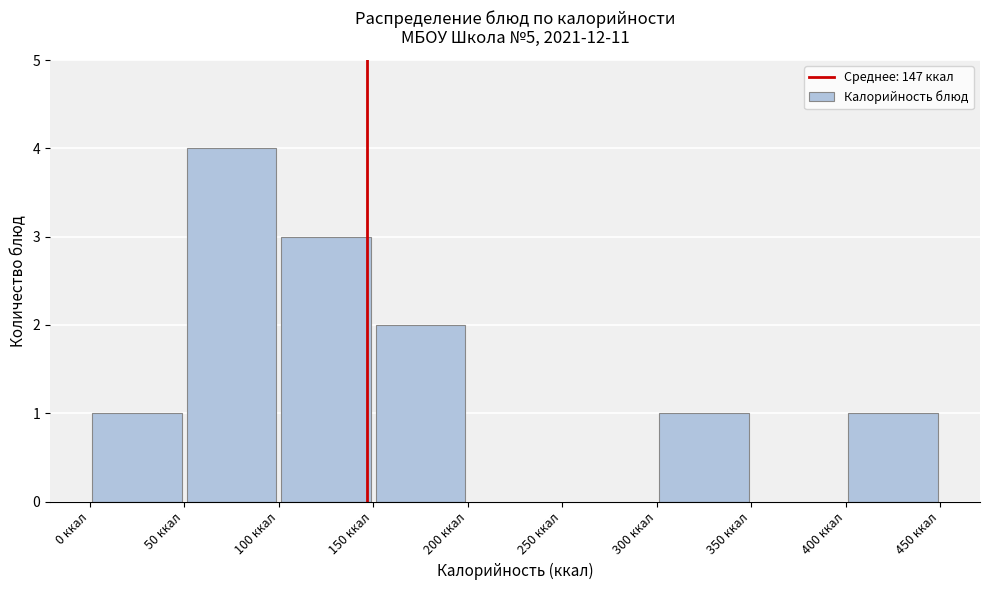

Reading left to right, transcribe this chart: for each bar, give the range it covers on the x-axis and its height. The values are not printed on the chart, so give them approximately, as read against the axis.

0 to 50: 1
50 to 100: 4
100 to 150: 3
150 to 200: 2
200 to 250: 0
250 to 300: 0
300 to 350: 1
350 to 400: 0
400 to 450: 1